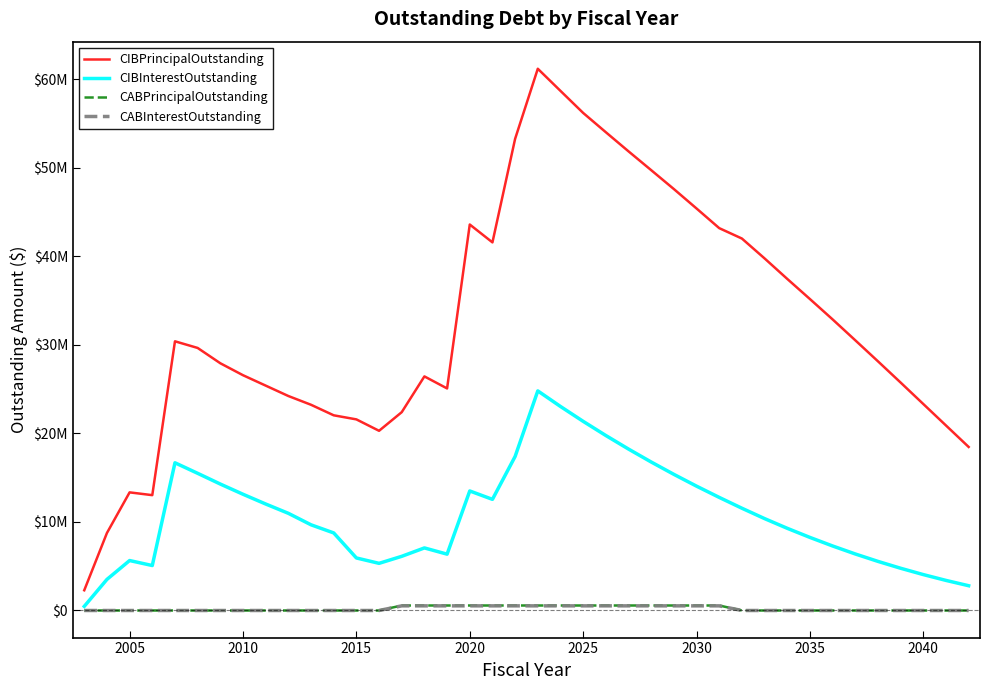

What are all the series names shown in the legend?

CIBPrincipalOutstanding, CIBInterestOutstanding, CABPrincipalOutstanding, CABInterestOutstanding